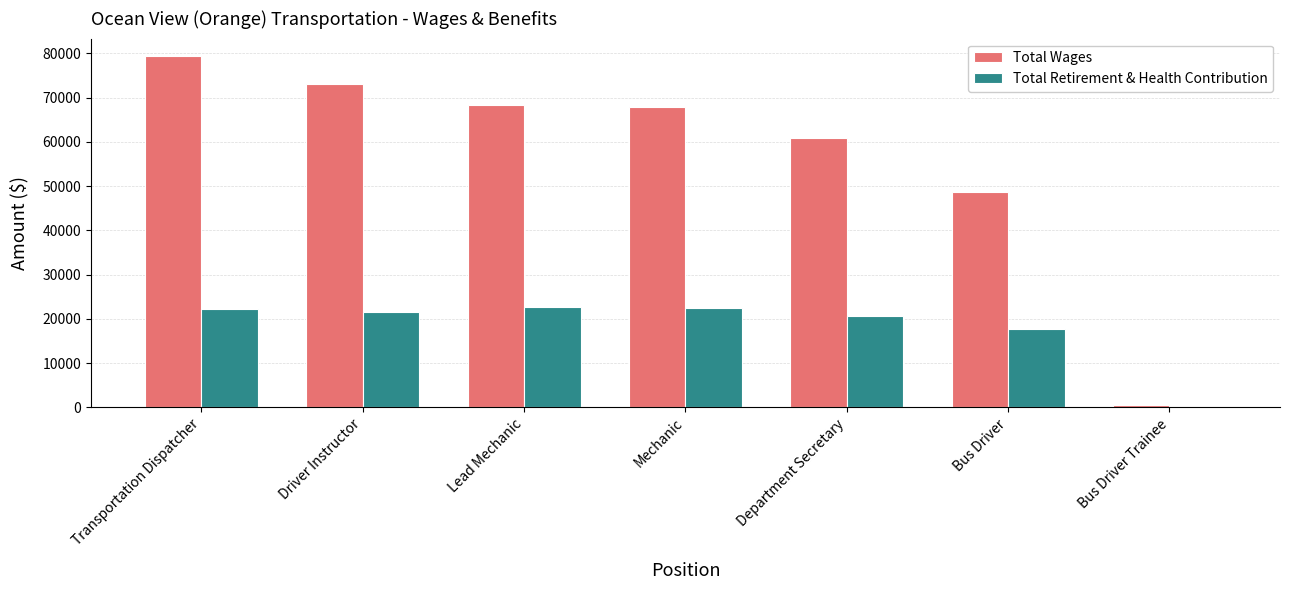

Which series changed the most between Mechanic and Bus Driver Trainee?

Total Wages